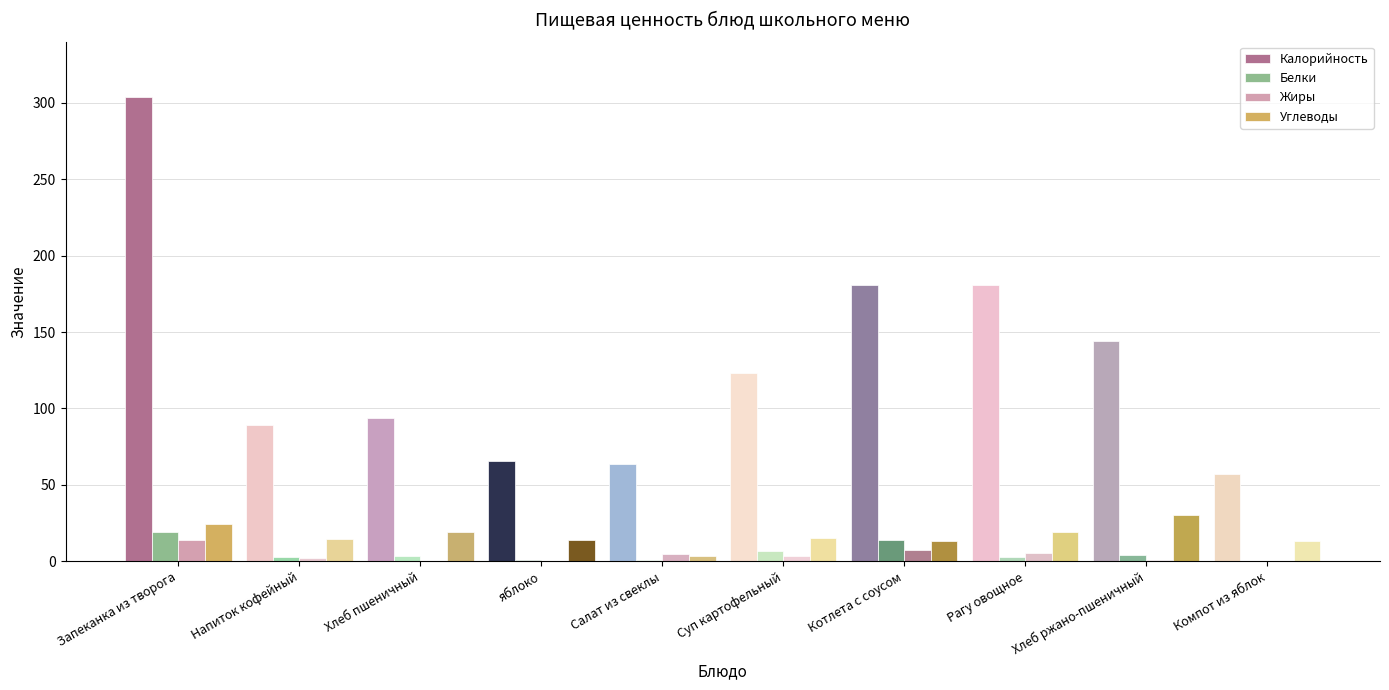

How many groups of bars are there?

10